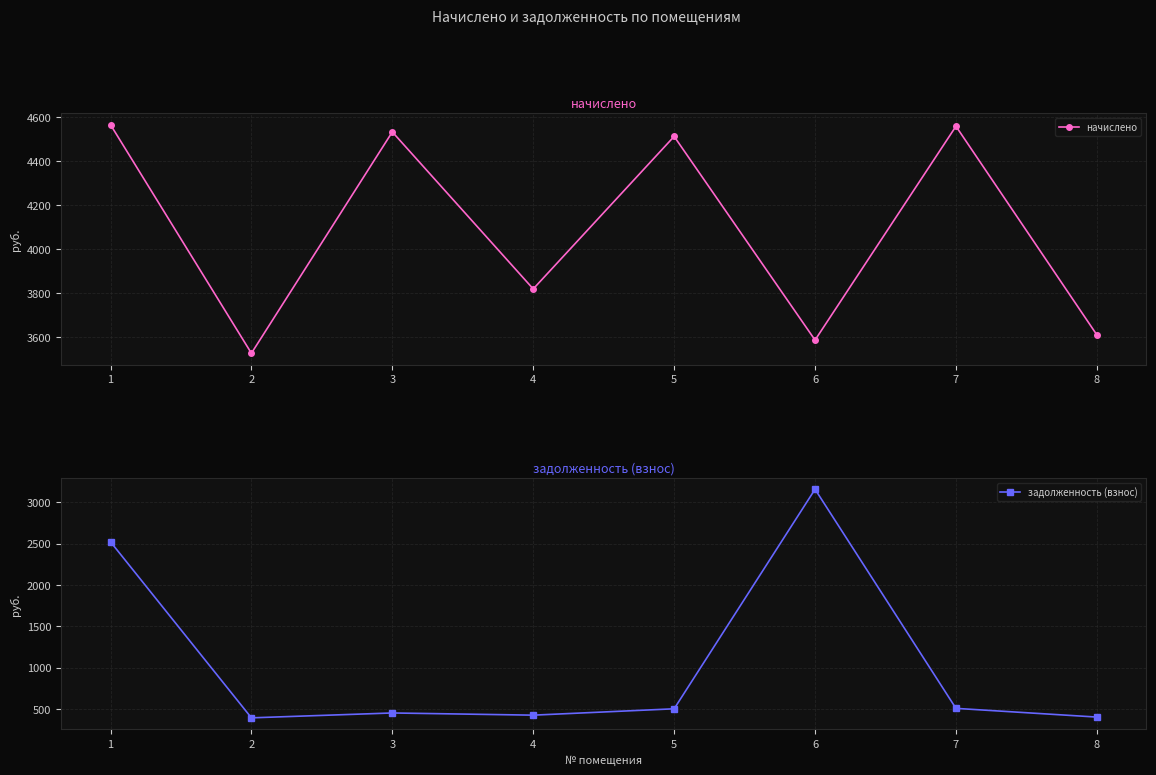

Reading right to left, what are all the values shown in this chart?

начислено: 8=3611.0	7=4558.8	6=3587.3	5=4512.6	4=3819.7	3=4533.0	2=3527.5	1=4565.9
задолженность (взнос): 8=401.2	7=506.5	6=3157.7	5=501.4	4=424.4	3=450.9	2=391.9	1=2522.0